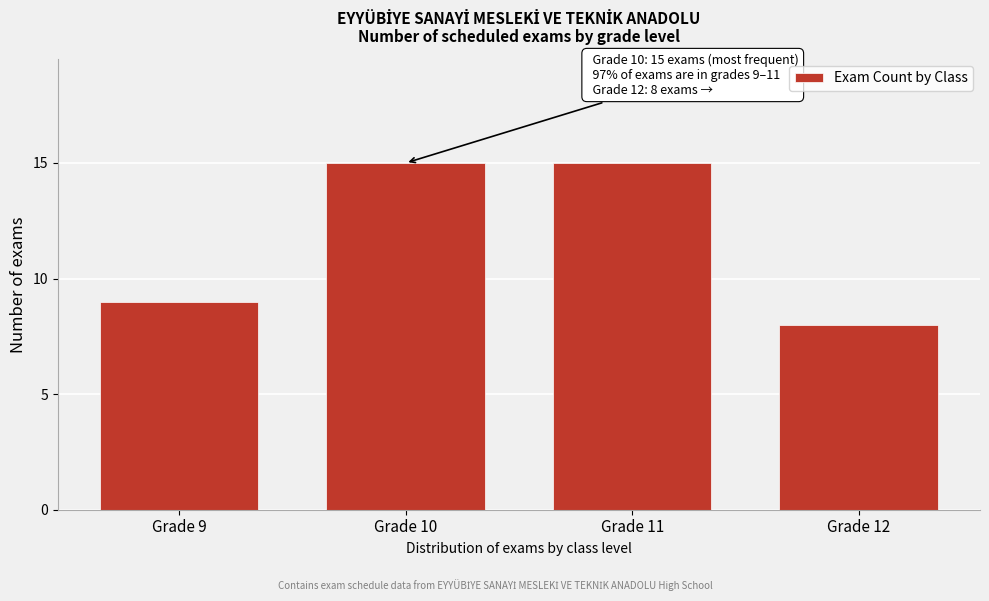

Reading left to right, transcribe all the data shown in this chart.

Grade 9=9	Grade 10=15	Grade 11=15	Grade 12=8